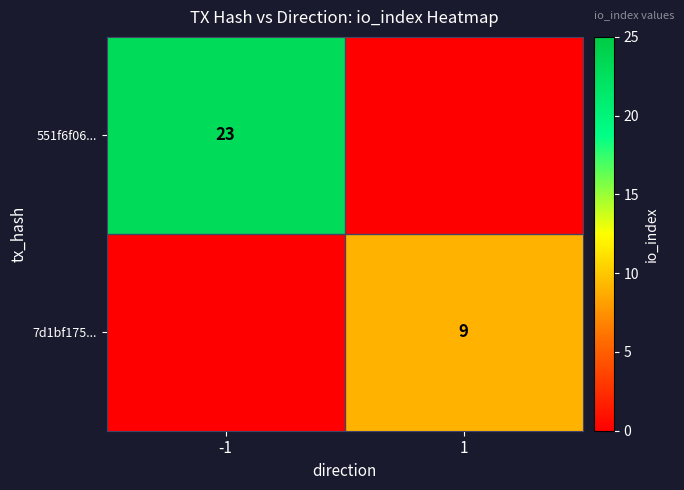

The value of 551f6f06... at -1 is 23. True or false?

True